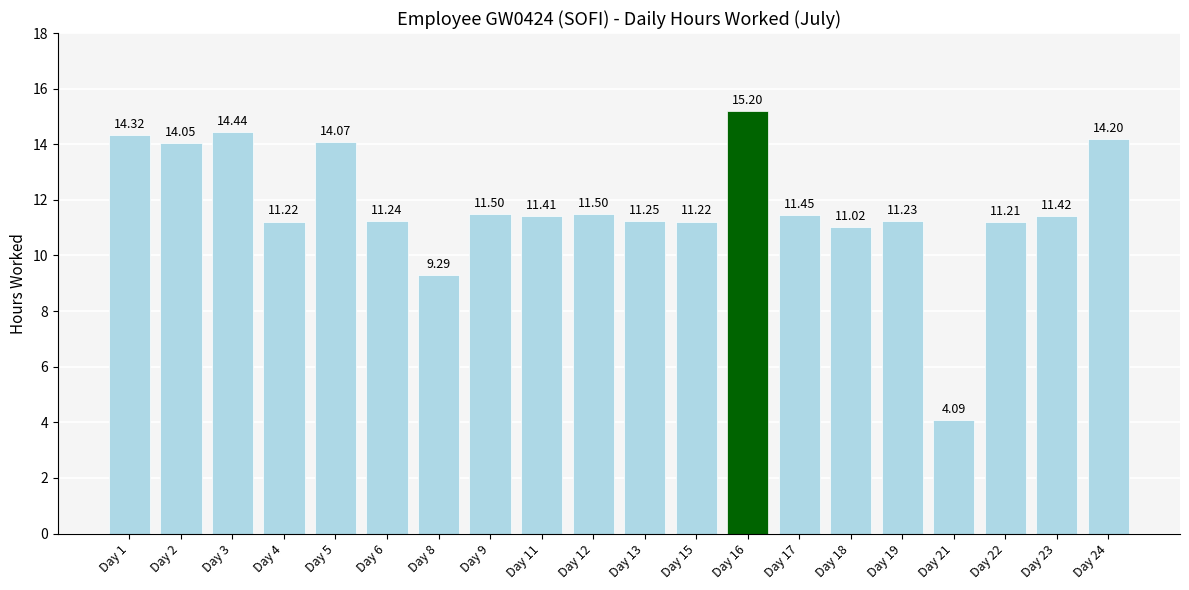

What is the smallest value displayed?

4.1